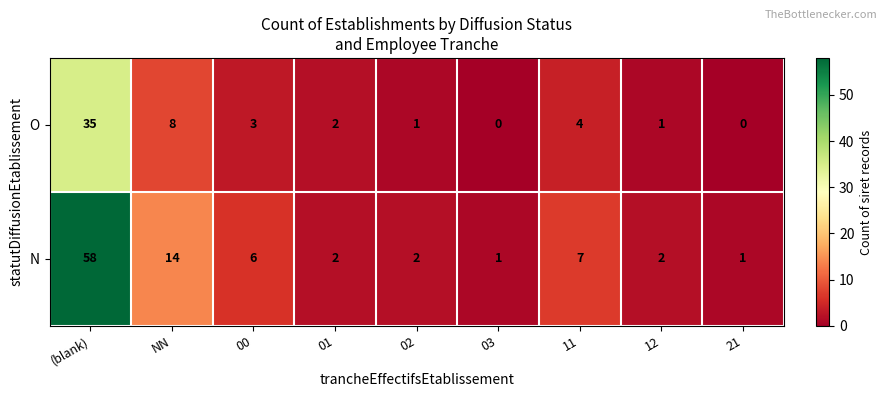

At how many categories does at least one series exceed 21?

1